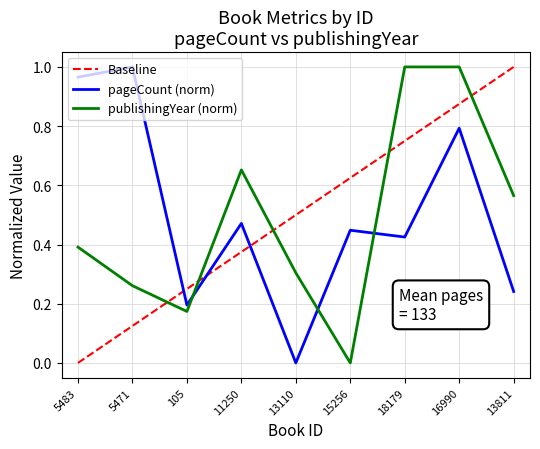

True or false: pageCount has a value of 0.2 at 105.

True